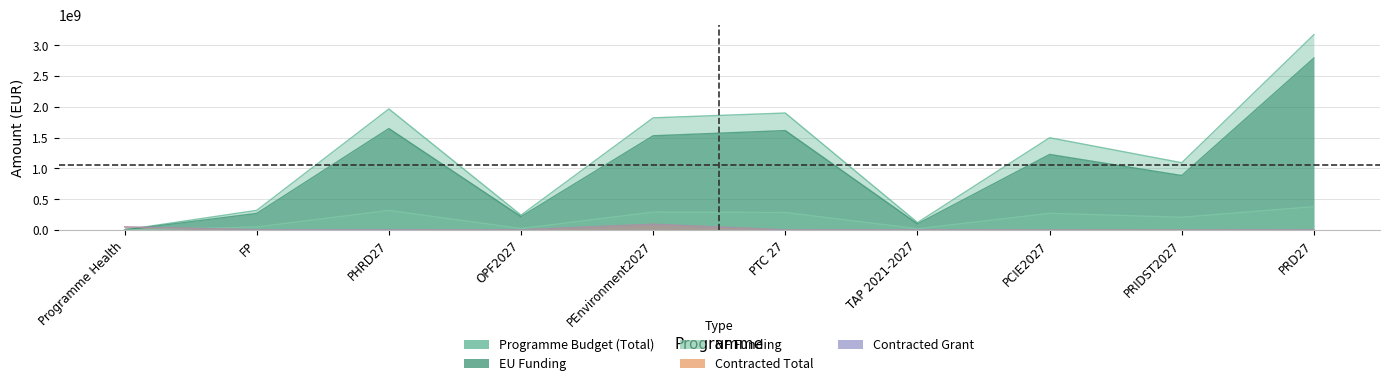

Reading right to left, transcribe all the data shown in this chart.

Programme Budget (Total): 3175060538.0	1093446113.0	1499593382.0	121480340.0	1901163532.0	1823206271.0	242075000.9	1967481886.5	319625584.6	2067568.5
EU Funding: 2794508480.0	885510000.0	1228150000.0	100279500.0	1615989000.0	1531590093.0	217867500.0	1648922418.2	270331378.5	1044441.8
NF Funding: 380552058.0	207936113.0	271443382.0	21200840.0	285174532.0	291616178.0	24207500.9	318559468.3	49294206.0	1023126.8
Contracted Total: 4763024.4	490840.2	1037922.5	4154181.4	2169281.1	93721591.3	2578956.2	4875168.1	4661779.9	51124094.4
Contracted Grant: 4662811.2	488283.8	731147.4	4154181.4	1850363.3	93721540.2	2576911.1	4862385.8	4648527.2	50910898.4